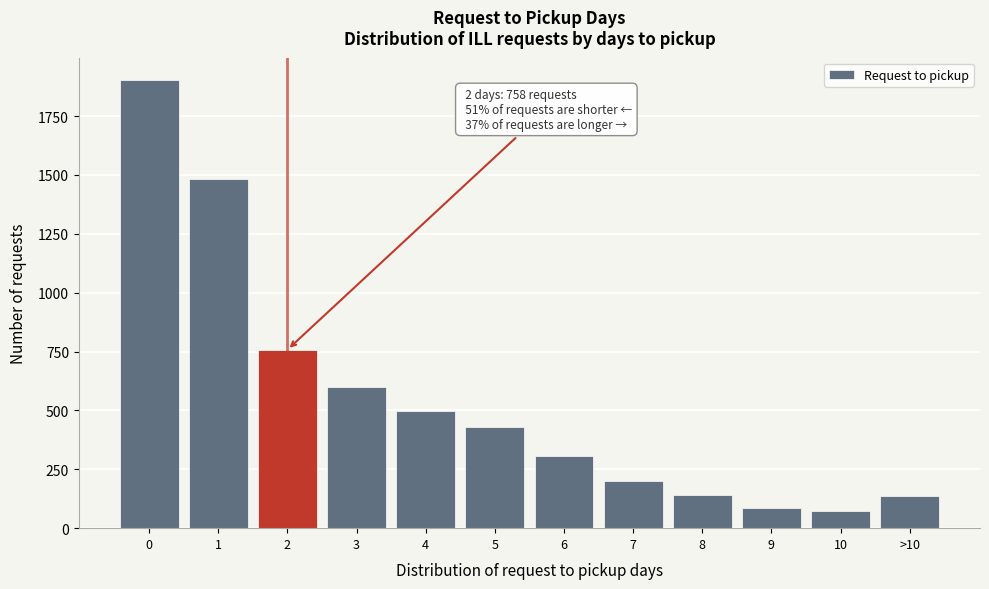

Is it true that the value at 6 is 308?

True